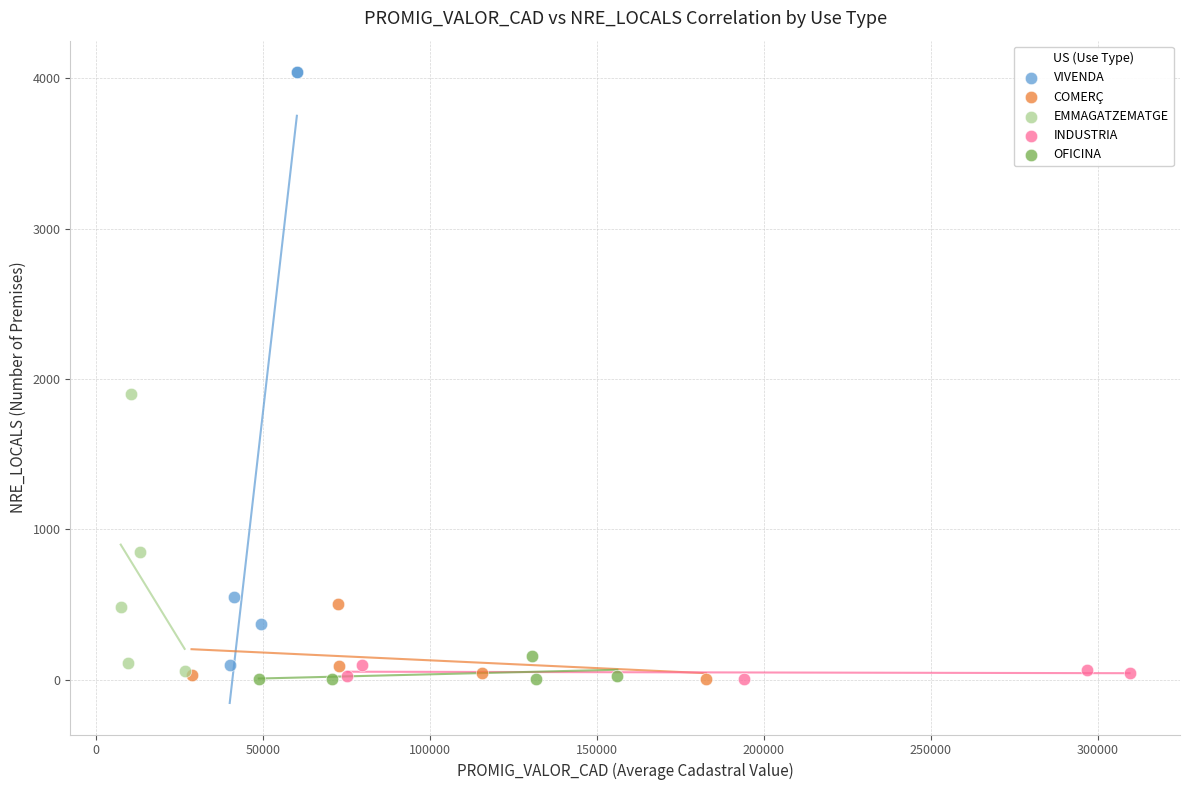

What are all the series names shown in the legend?

VIVENDA, COMERÇ, EMMAGATZEMATGE, INDUSTRIA, OFICINA